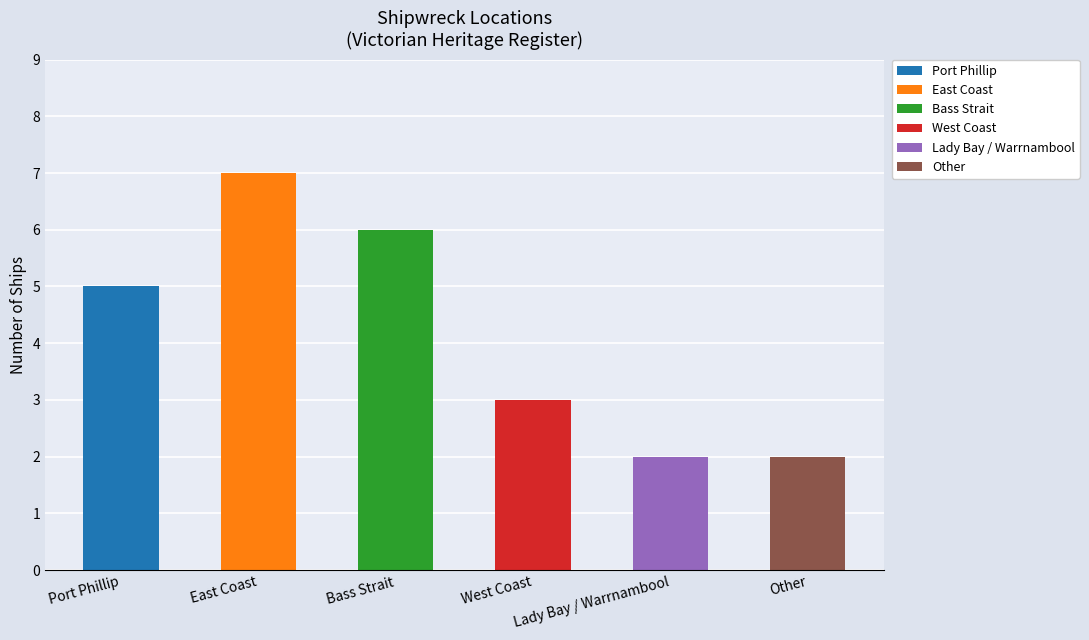

What is the sum of all values?

25